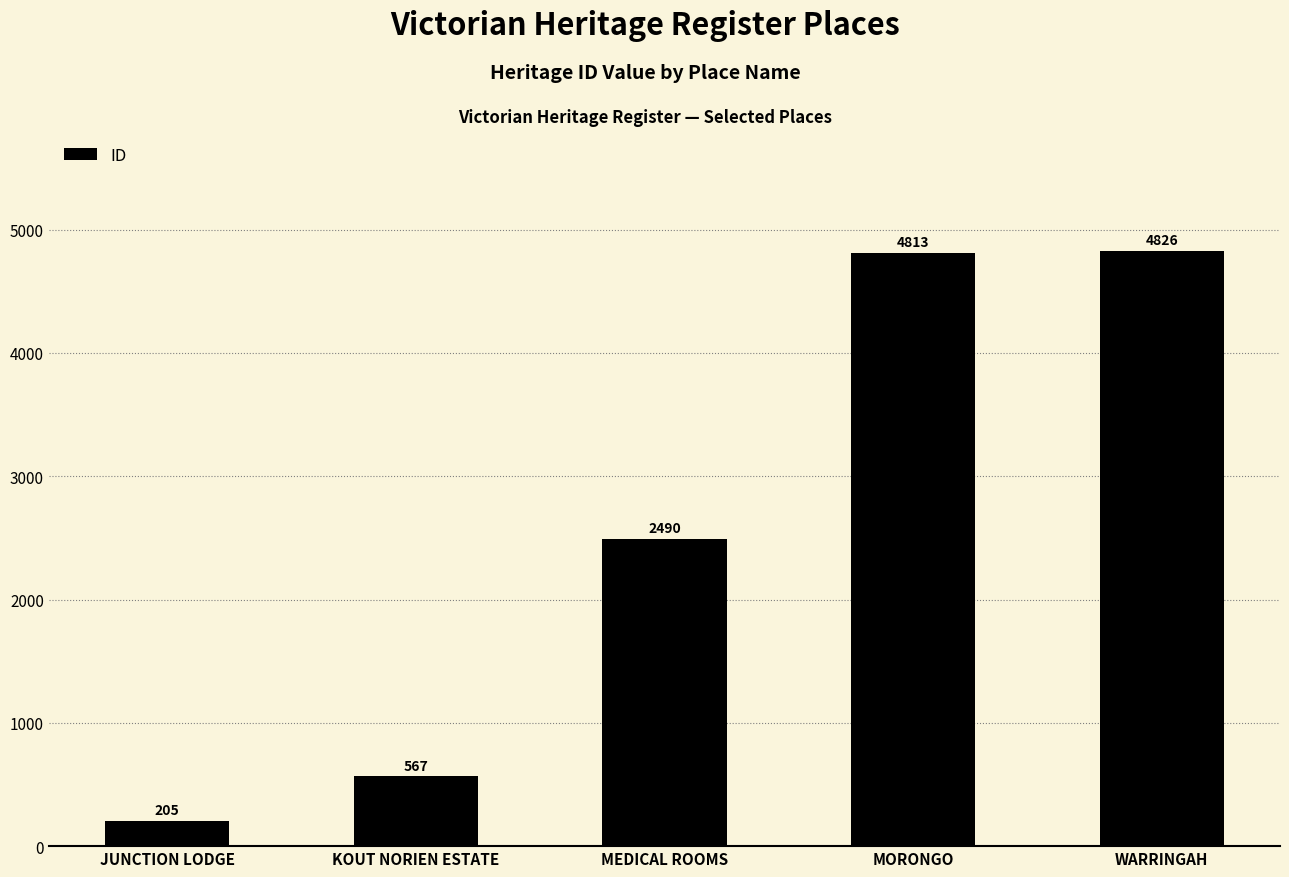

Where is the data nearest to the value 2515?

MEDICAL ROOMS